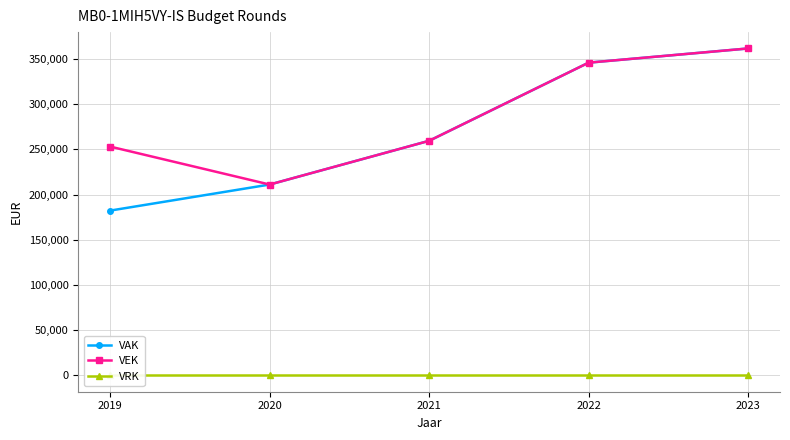

True or false: VEK and VRK cross at least once.

False